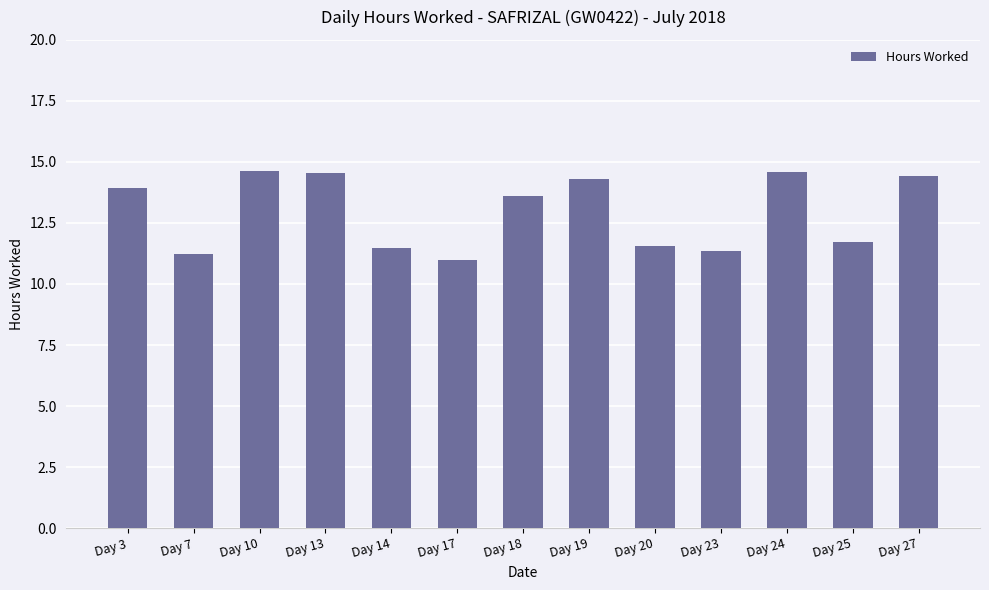

At which label does the data first exceed 13?

Day 3